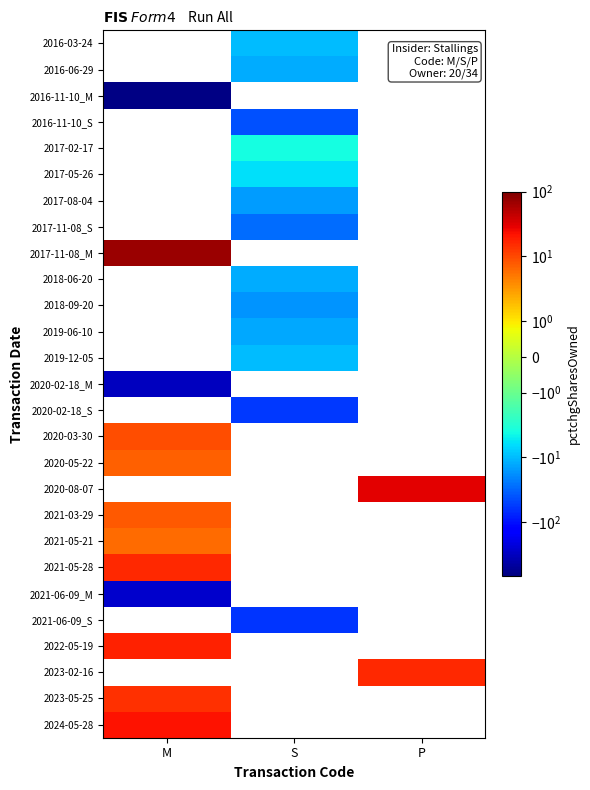

At which label does 2021-05-28 reach its peak?

M